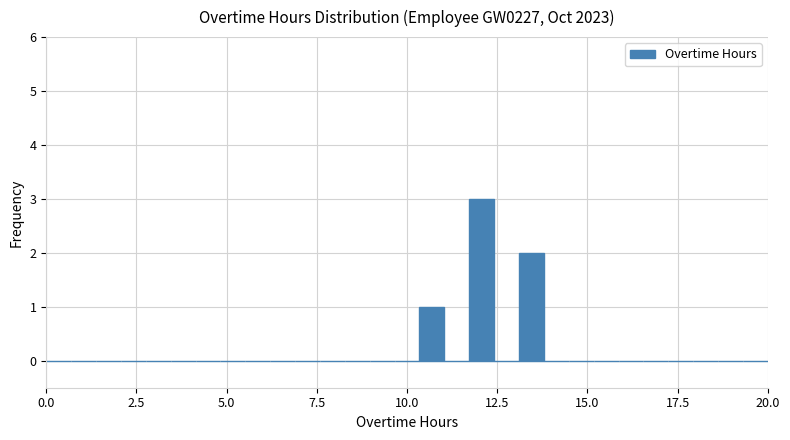

Around what value on the x-axis is the tallest bar? Give the approximate position of its centre, as read against the axis.

12.0